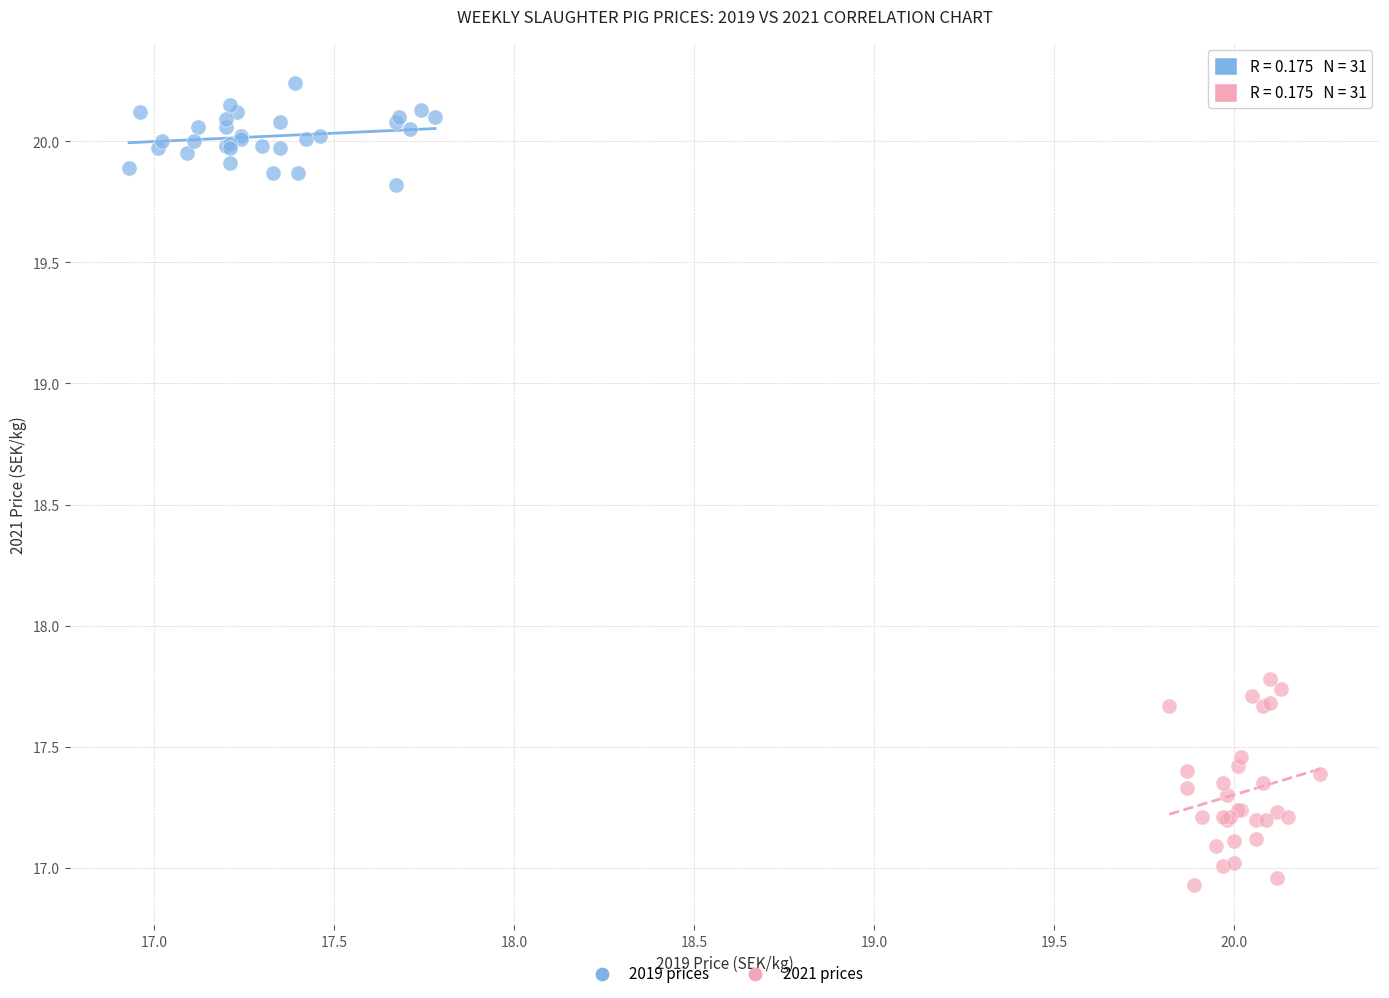

Which series reaches the minimum Y coordinate?

2021 prices